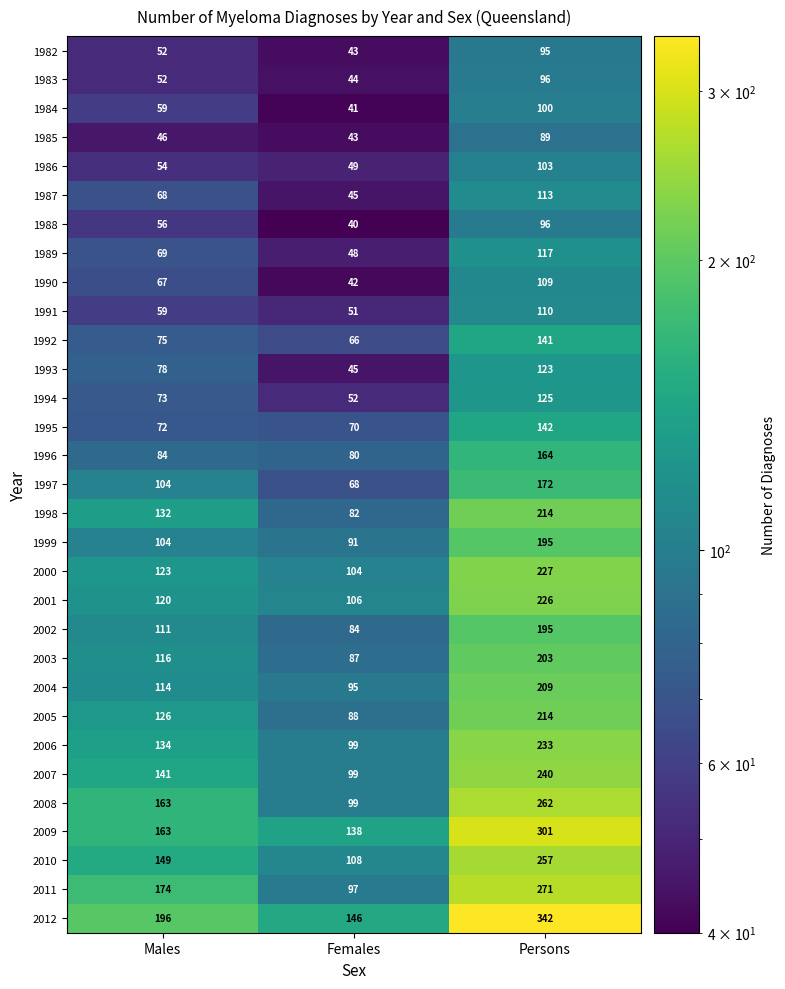

What is the sum of all 1984 values?

200